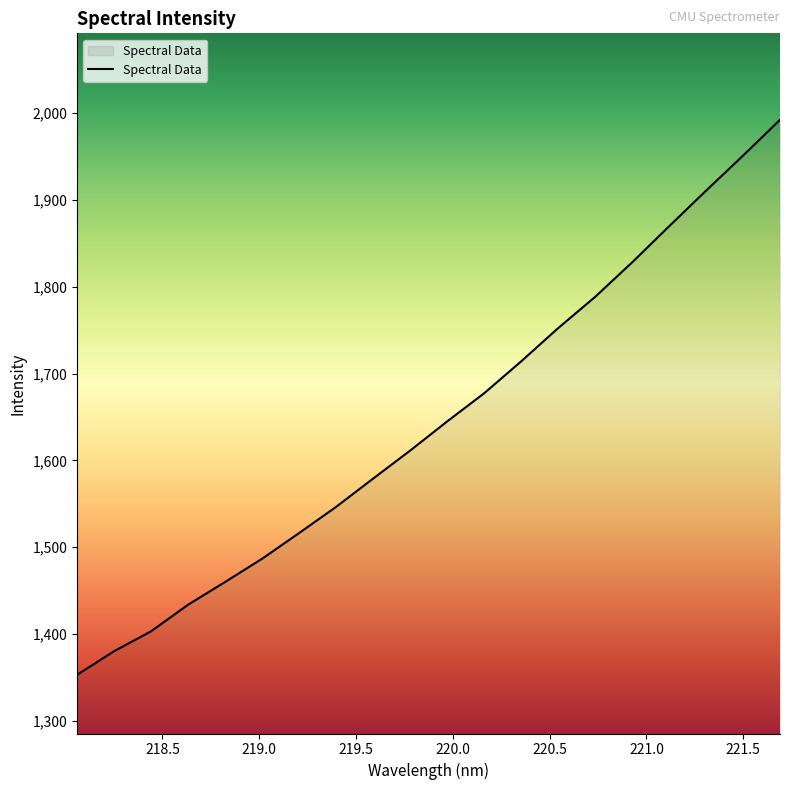

What is the greatest value displayed?

1992.4